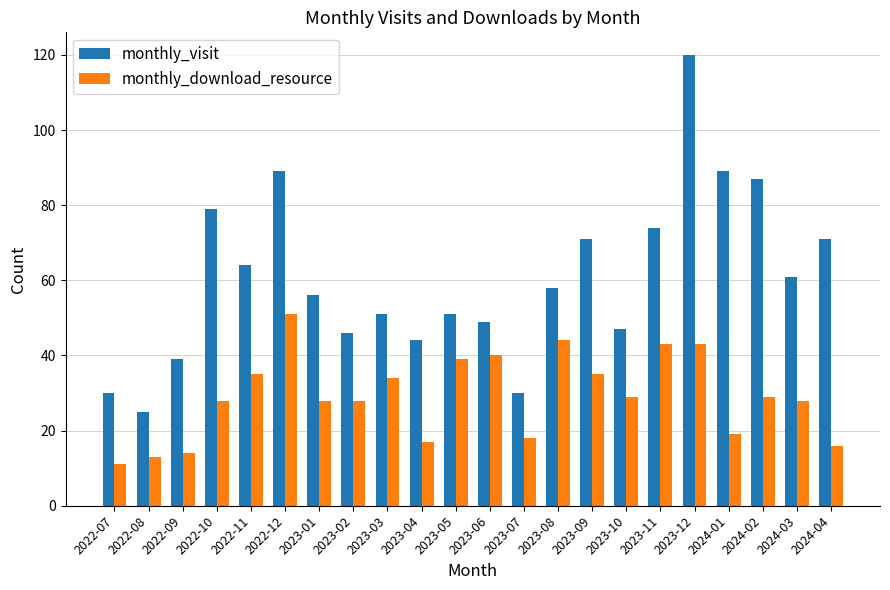

At how many categories does at least one series exceed 102?

1